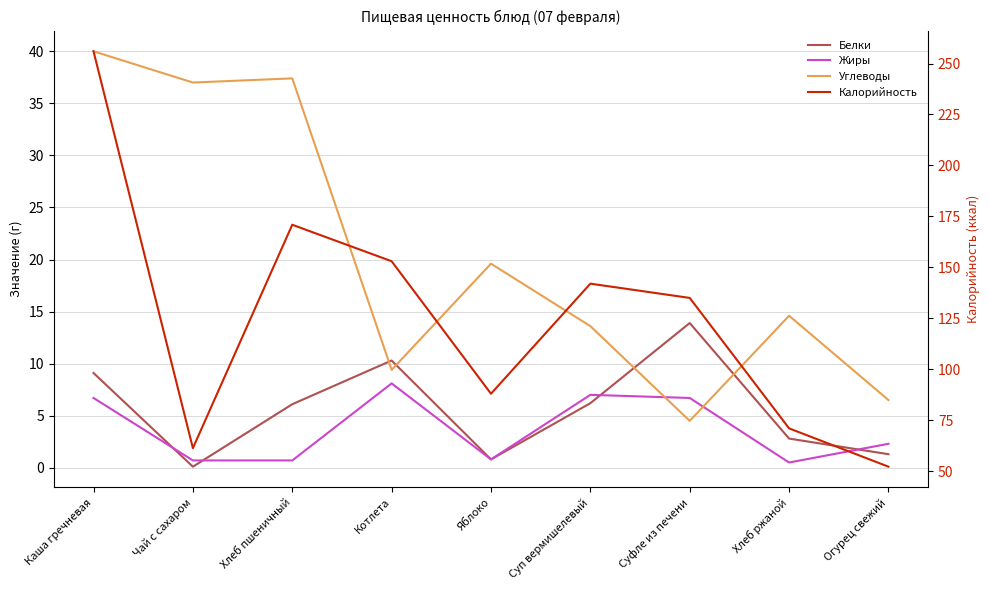

What position from the right is Чай с сахаром?

8